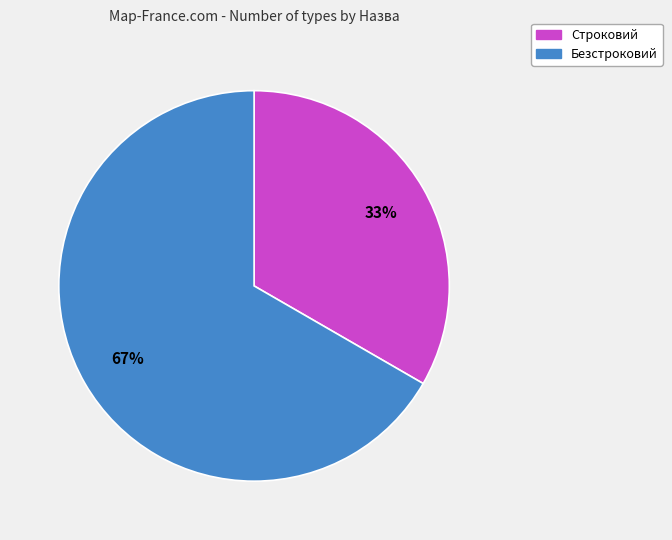

Which category has the smallest portion of the pie?

Строковий